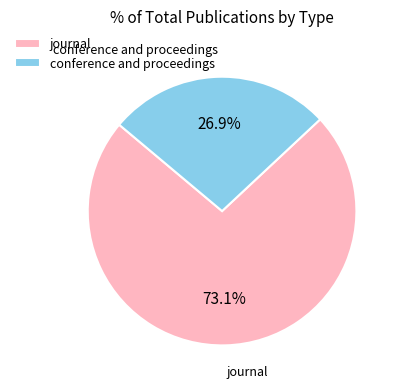

Does conference and proceedings represent more than half of the total?

No